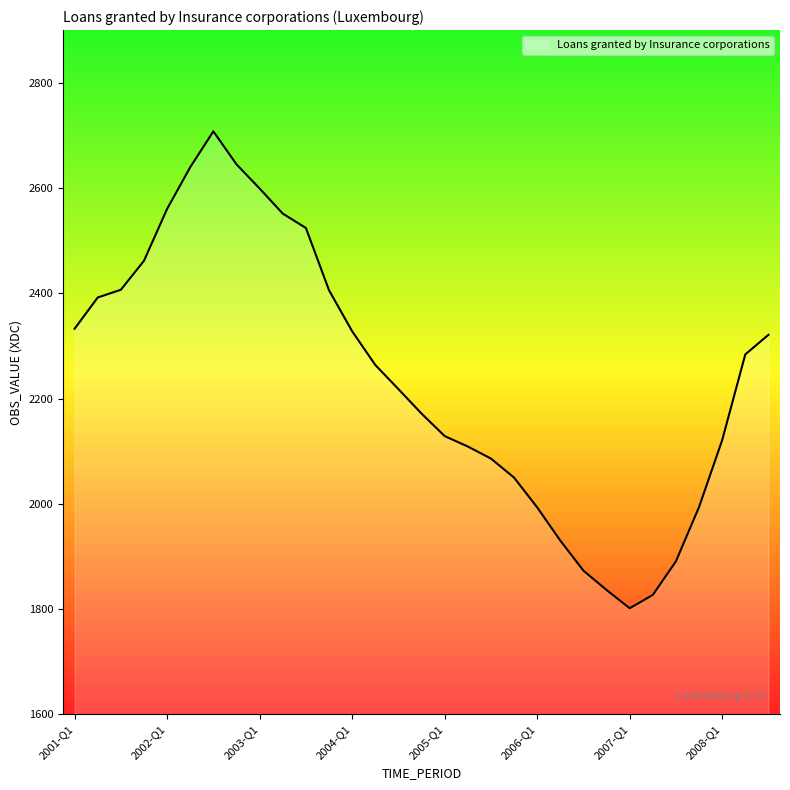

What is the smallest value displayed?

1801.6